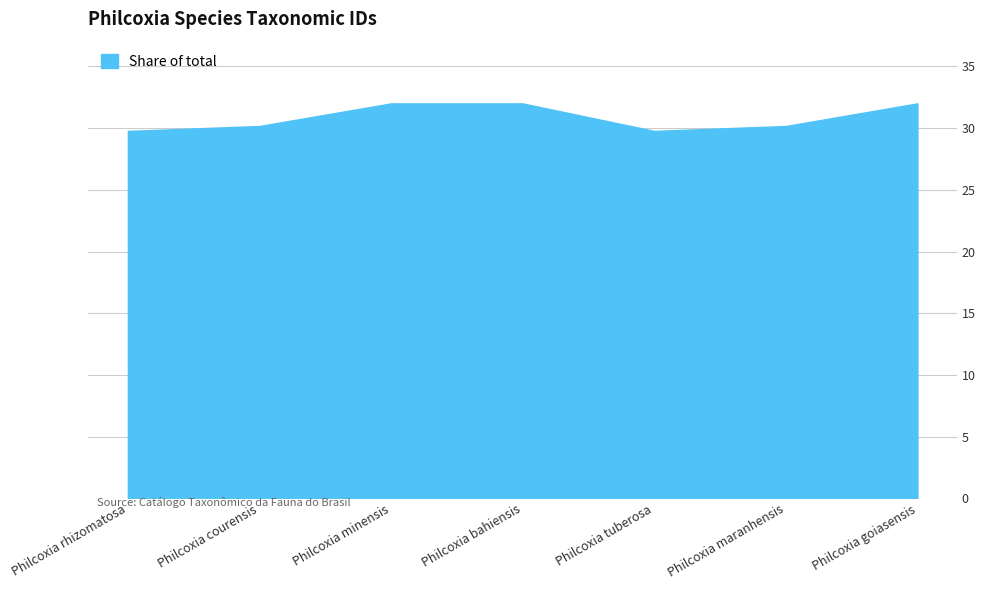

Where does the data first go above 30?

Philcoxia courensis